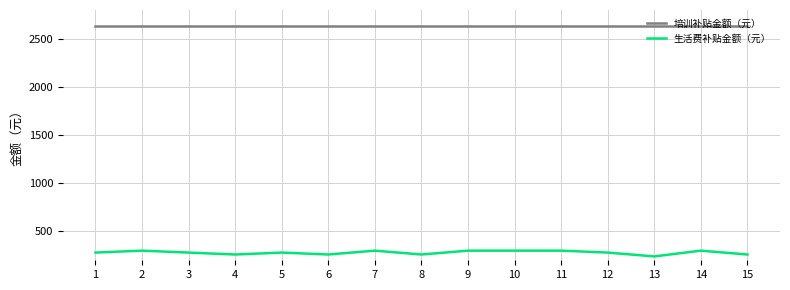

True or false: 生活费补贴金额（元） and 培训补贴金额（元） cross at least once.

False